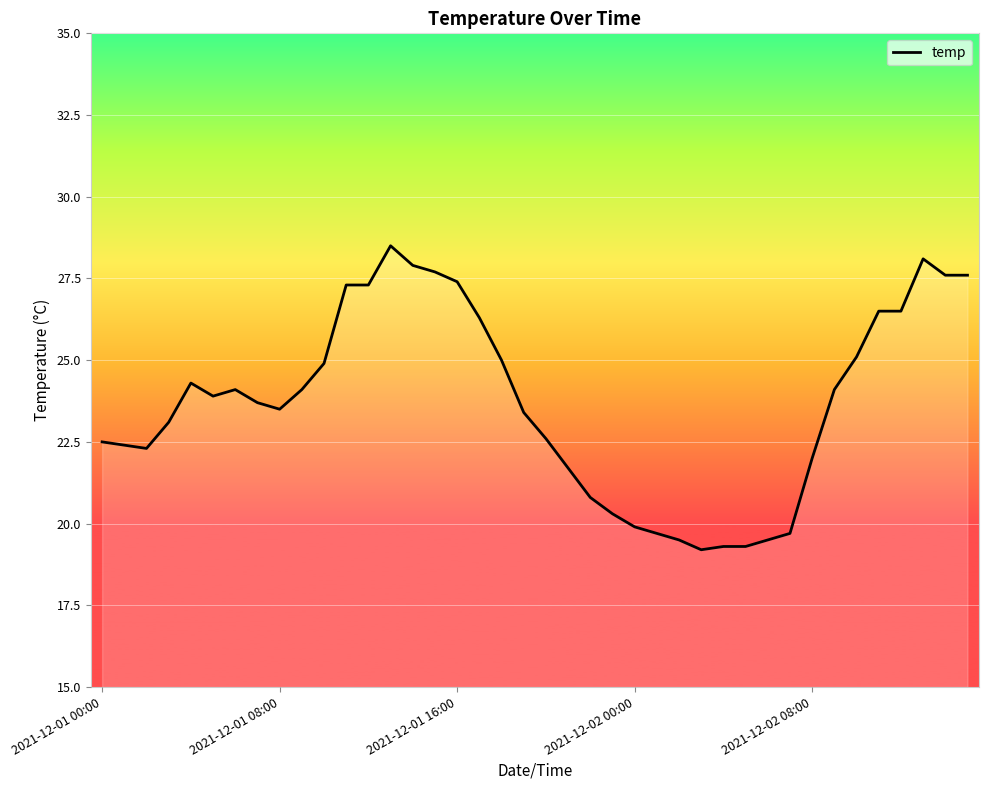

Reading left to right, transcribe all the data shown in this chart.

22.5	22.4	22.3	23.1	24.3	23.9	24.1	23.7	23.5	24.1	24.9	27.3	27.3	28.5	27.9	27.7	27.4	26.3	25.0	23.4	22.6	21.7	20.8	20.3	19.9	19.7	19.5	19.2	19.3	19.3	19.5	19.7	22.0	24.1	25.1	26.5	26.5	28.1	27.6	27.6